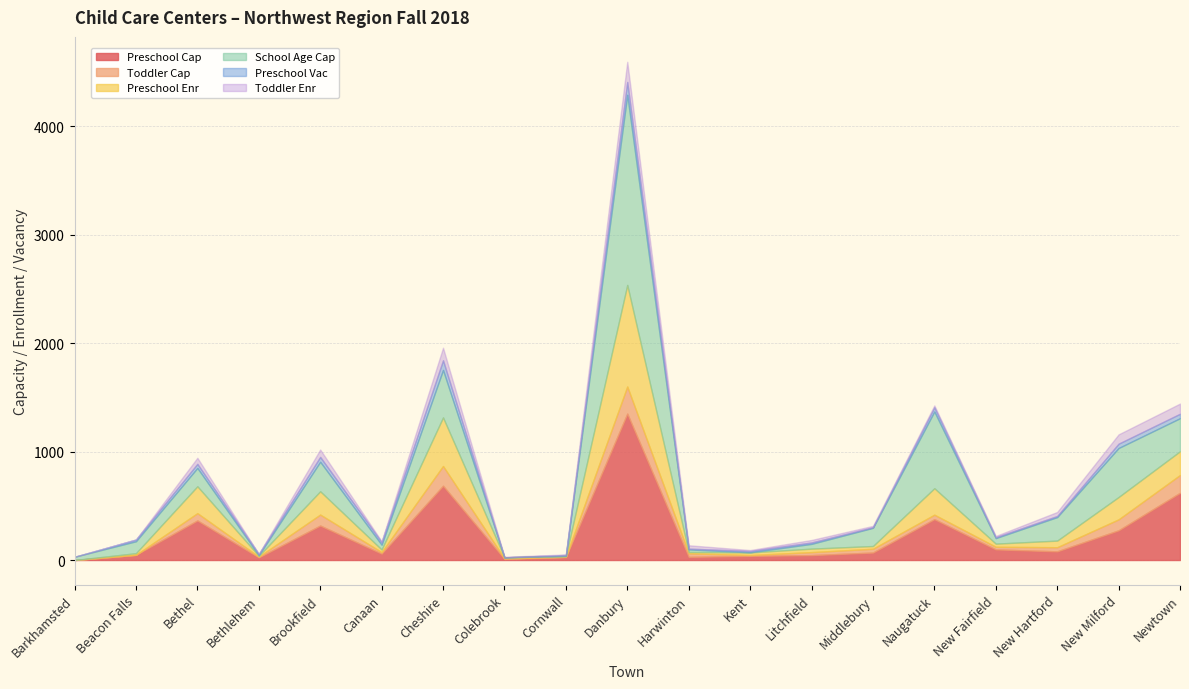

What is the difference between the highest and lowest values at Canaan?

52